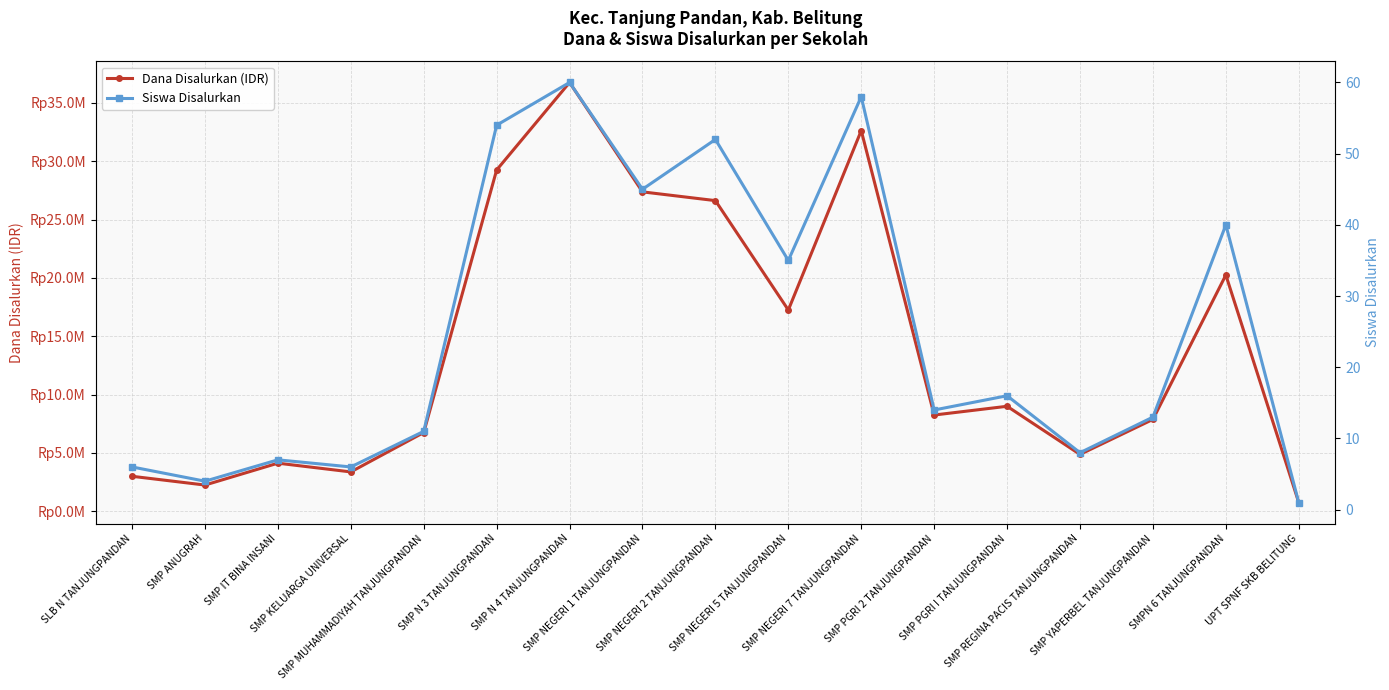

What is the total value across all series at SMP N 4 TANJUNGPANDAN?

36750060